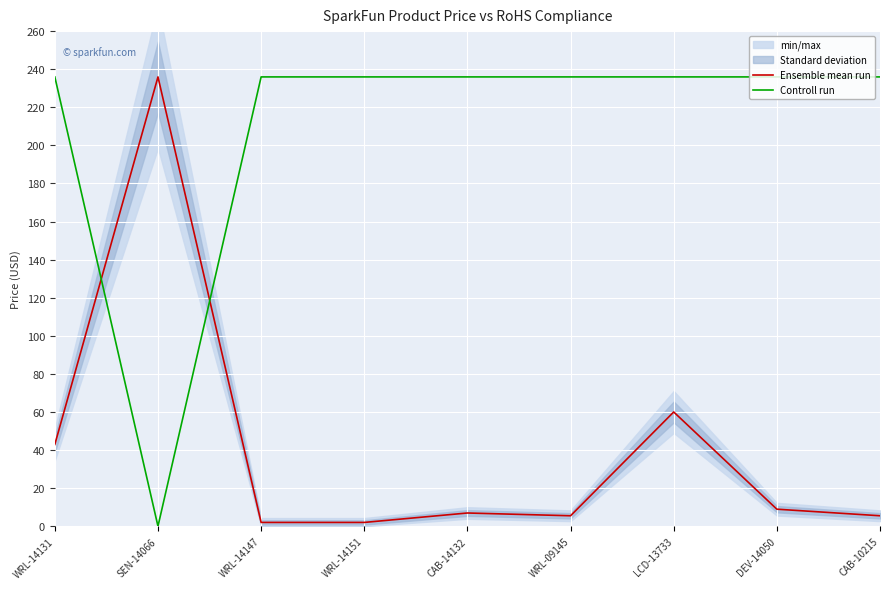

What is the sum of the Controll run values at WRL-09145 and CAB-14132?

471.9